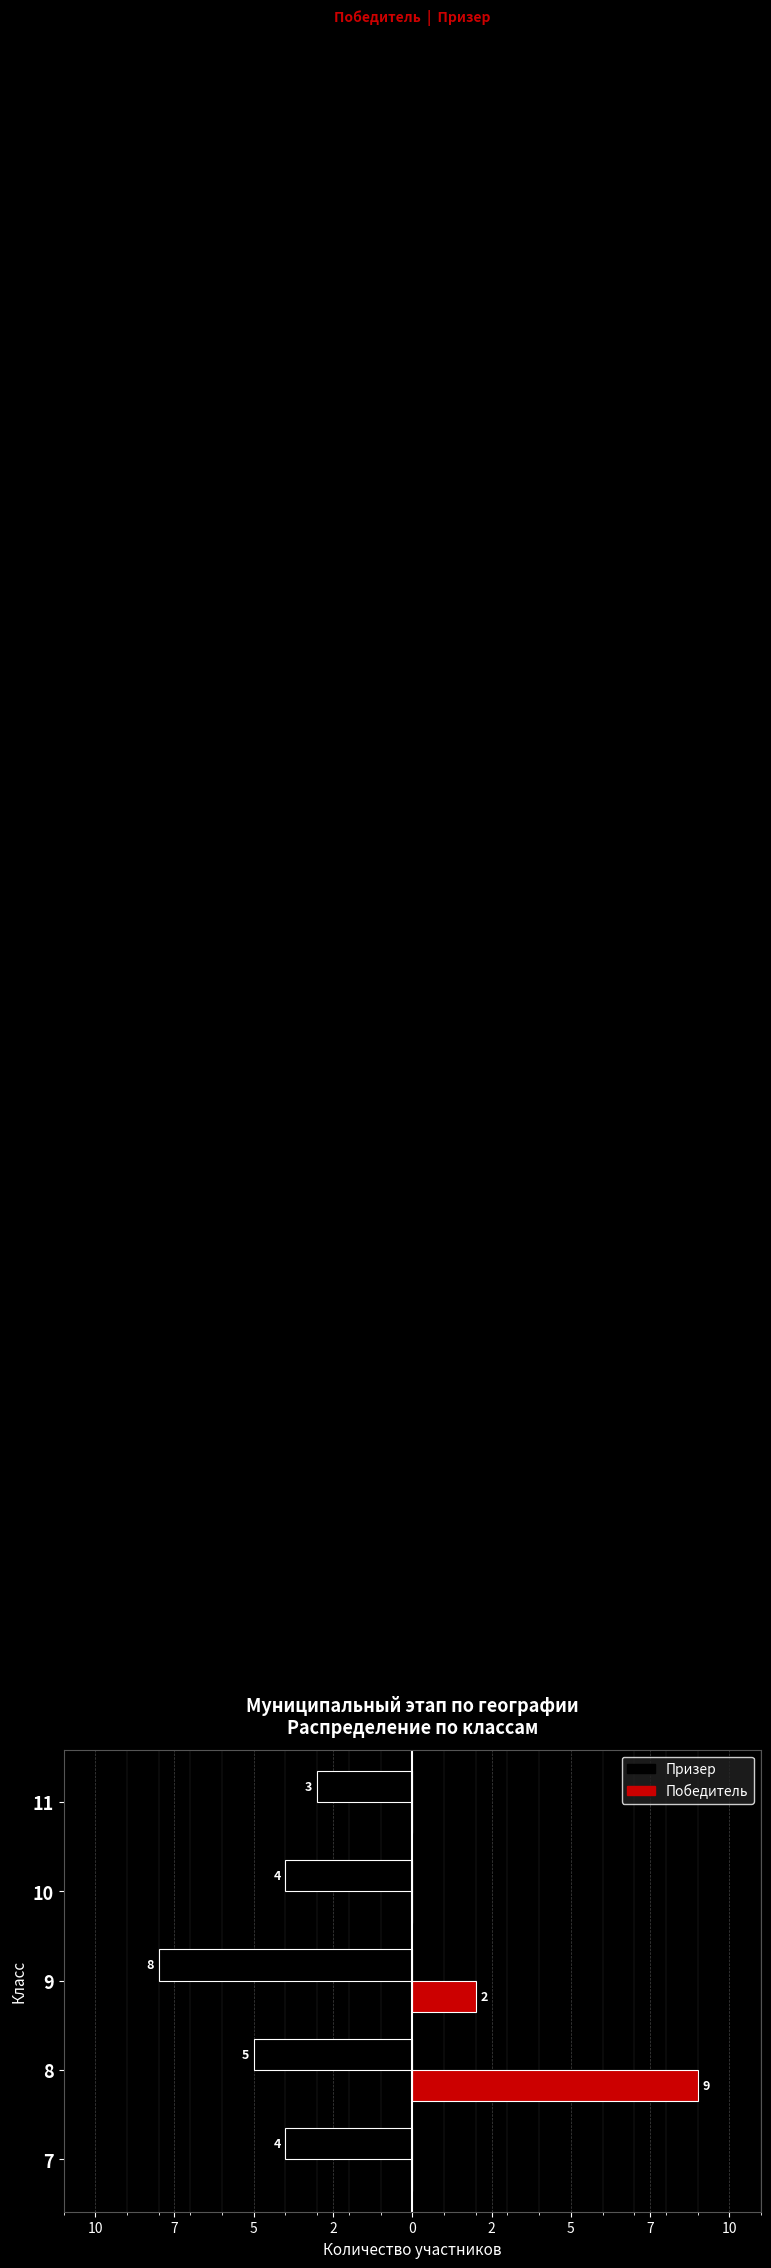

What are all the series names shown in the legend?

Призер, Победитель